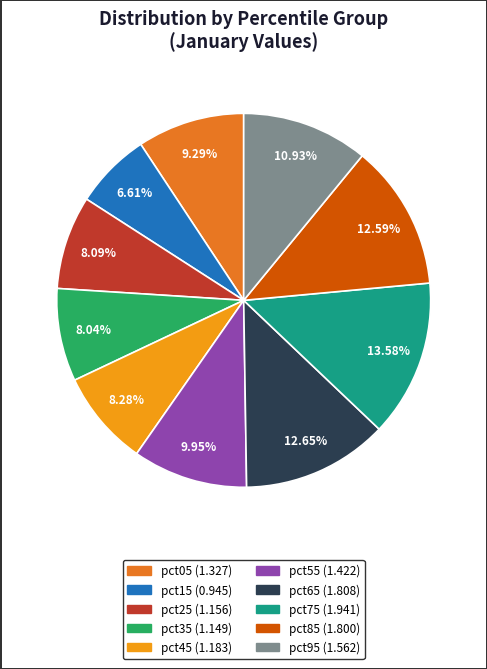

Between pct55 and pct45, which is larger?

pct55